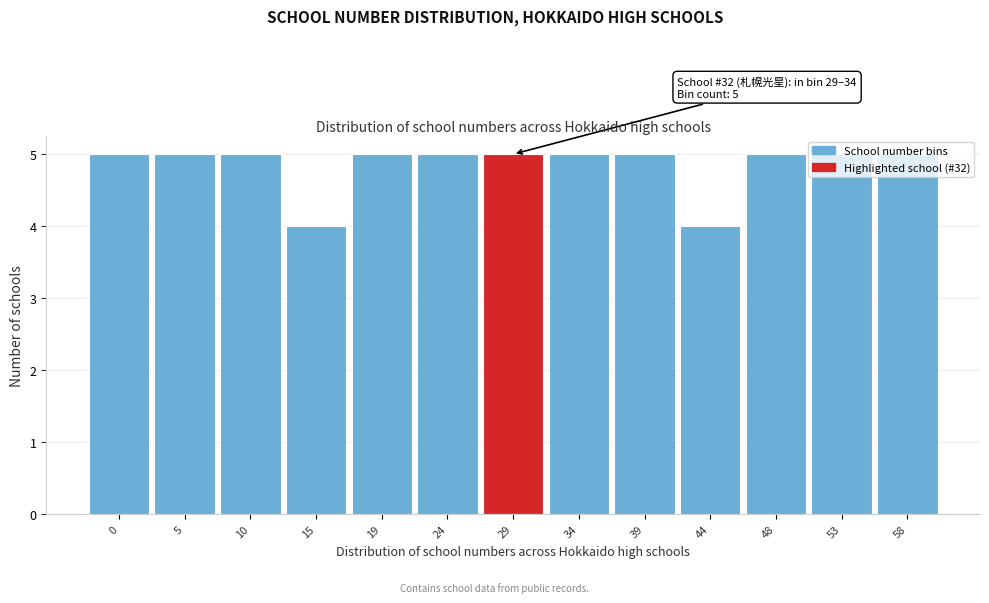

What is the smallest value displayed?

4